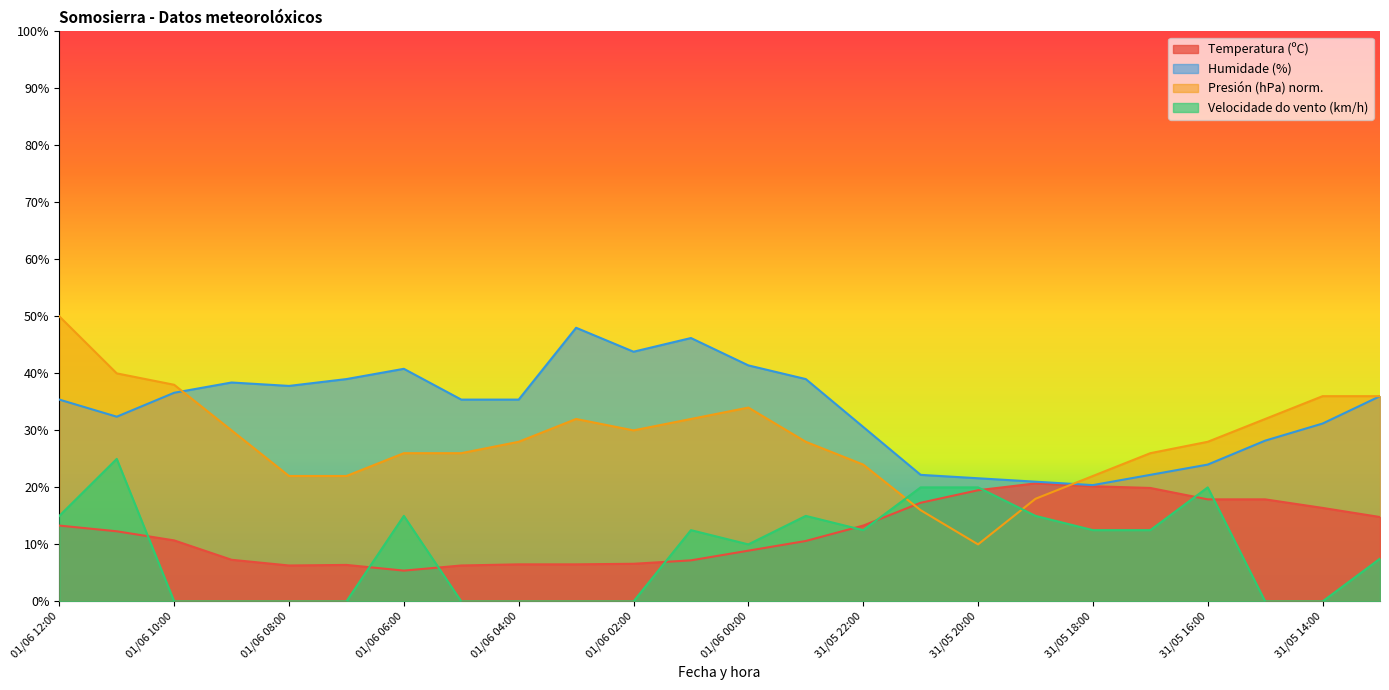

What is the difference between the Presión (hPa) offset values at 01/06 04:00 and 01/06 09:00?

2.0